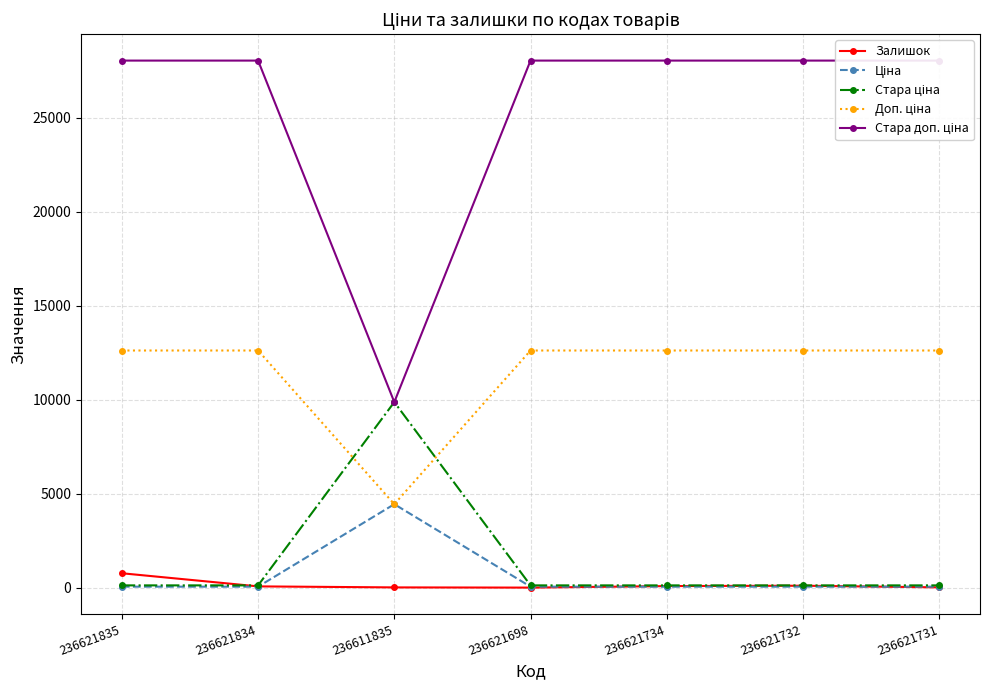

What is the sum of the Ціна values at 236621731 and 236621835?

112.1